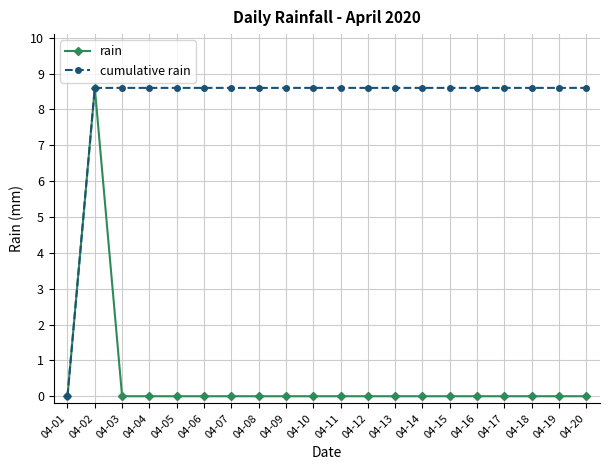

How many categories are shown in the chart?

20